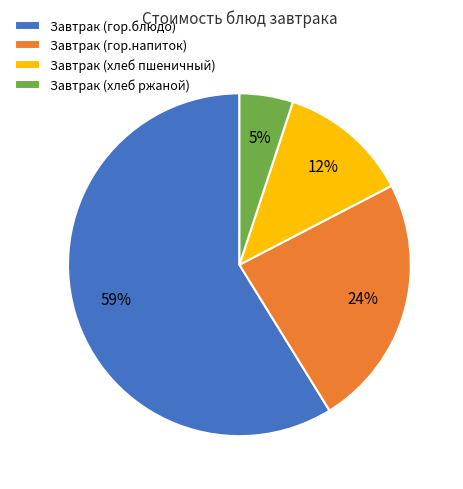

Is Завтрак (гор.блюдо) the majority of the pie?

Yes